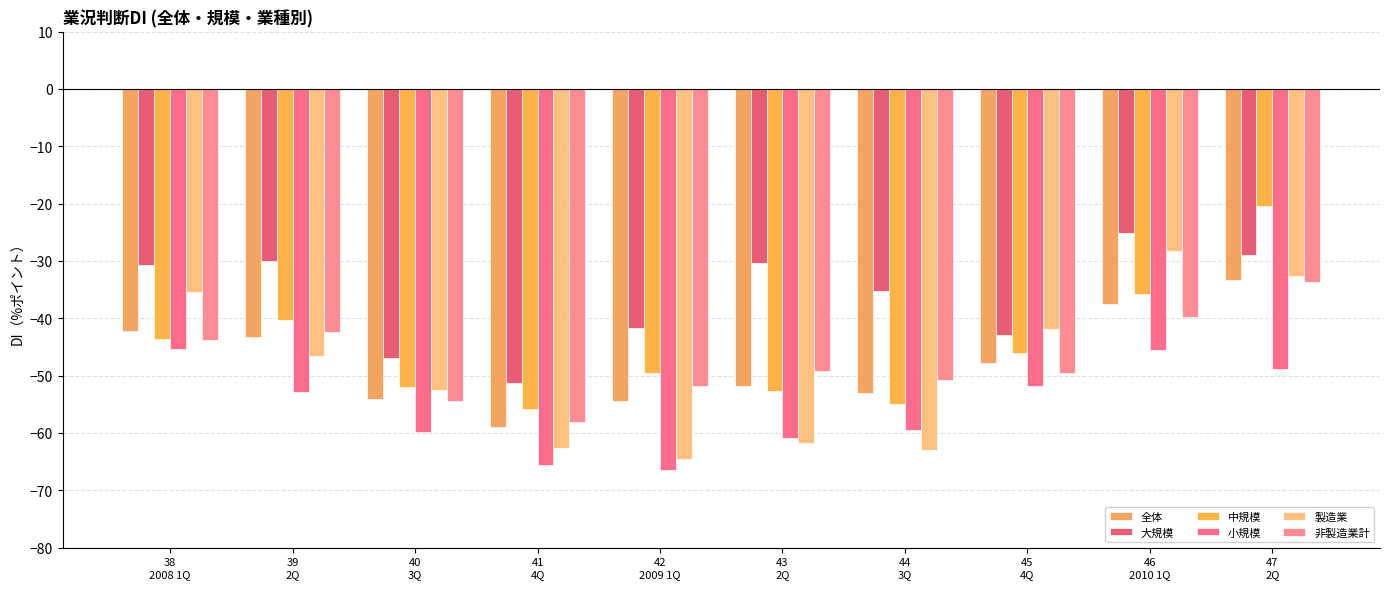

What is the approximate value of 大規模 at 38
2008 1Q?

-30.7